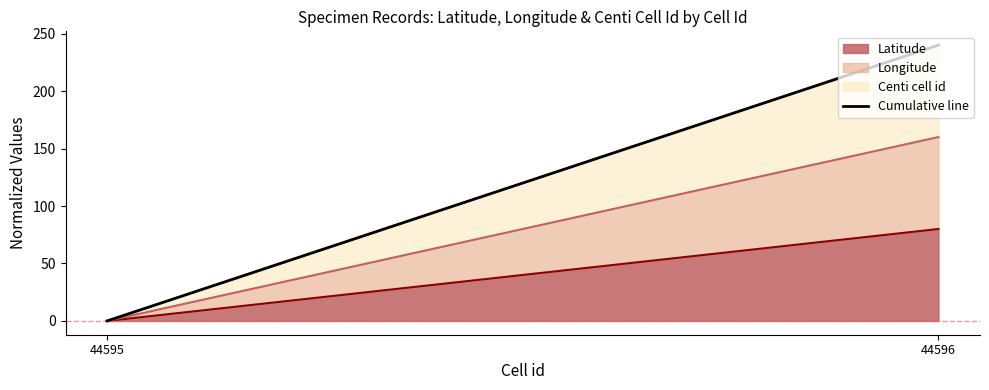

Is it true that the value at 44595 is -130.9?

False